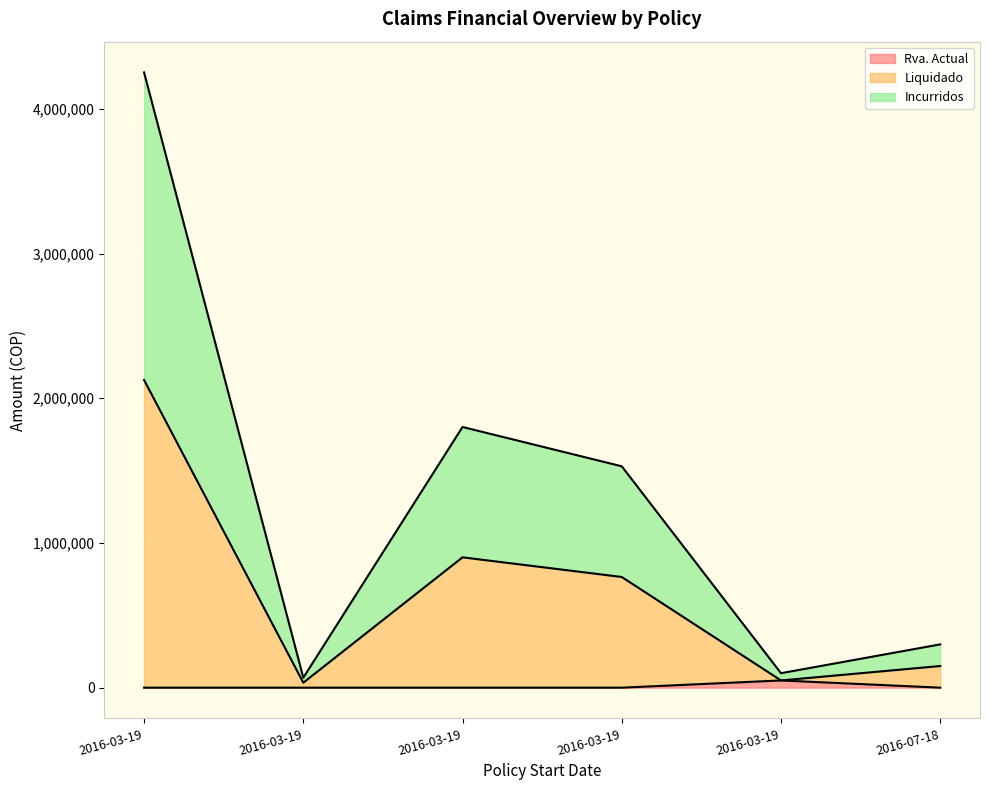

The value of Incurridos at 2016-03-19 is 2933469. True or false?

False